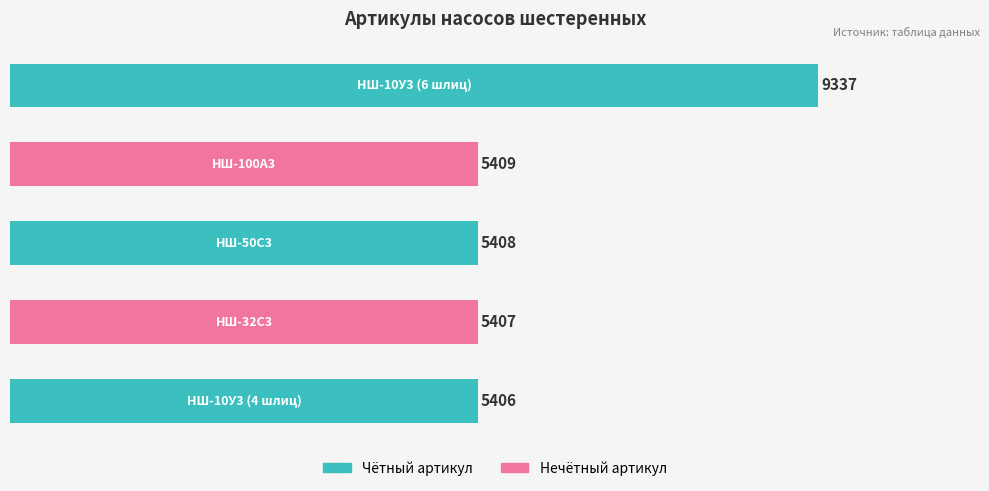

What is the smallest value displayed?

5406